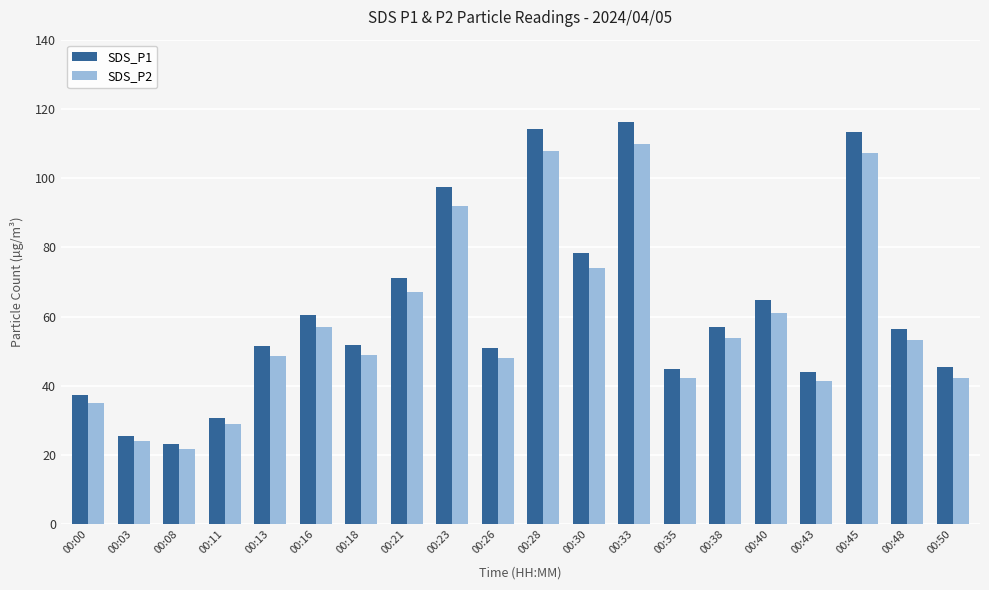

Count the number of data series in this chart.

2